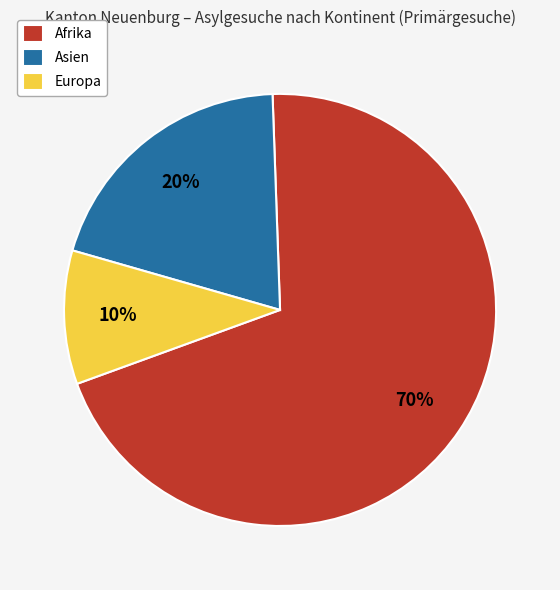

Do Europa and Afrika together represent more than half of the pie?

Yes